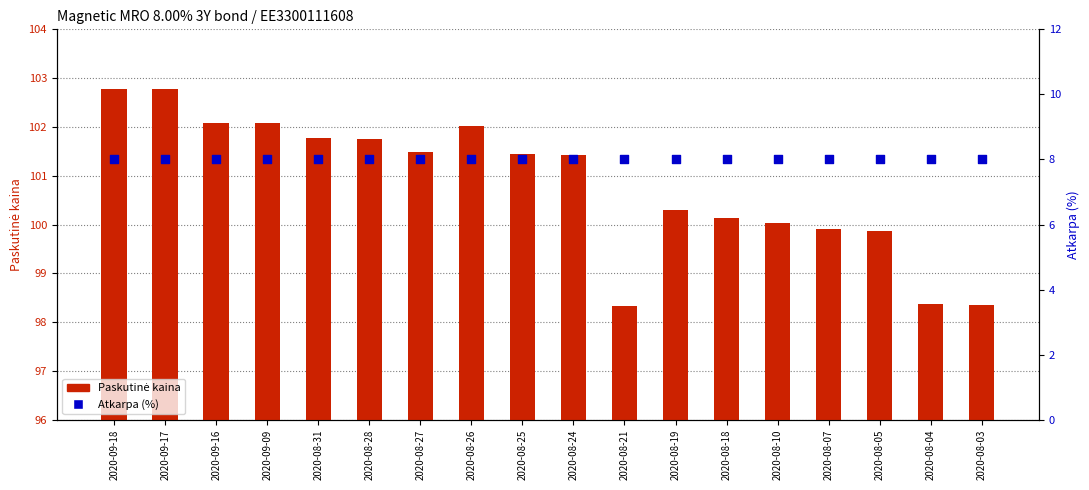

At how many categories does at least one series exceed 88?

18